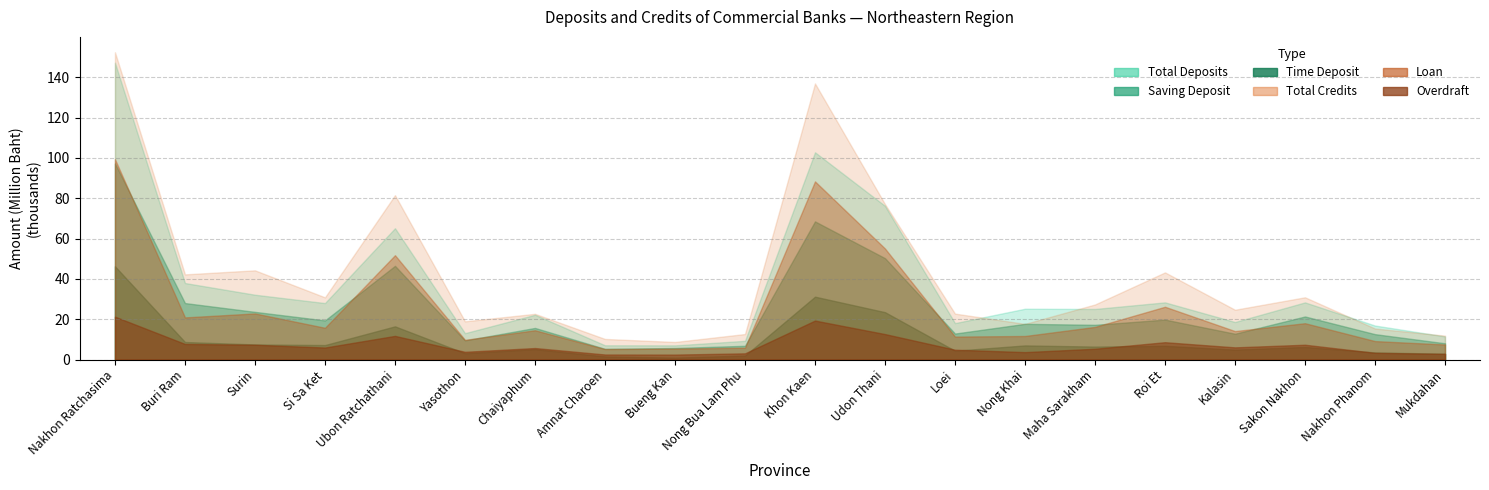

List the labels in order of Overdraft value, smallest first.

Bueng Kan, Amnat Charoen, Mukdahan, Nong Bua Lam Phu, Nakhon Phanom, Nong Khai, Yasothon, Loei, Maha Sarakham, Chaiyaphum, Si Sa Ket, Kalasin, Surin, Sakon Nakhon, Buri Ram, Roi Et, Ubon Ratchathani, Udon Thani, Khon Kaen, Nakhon Ratchasima